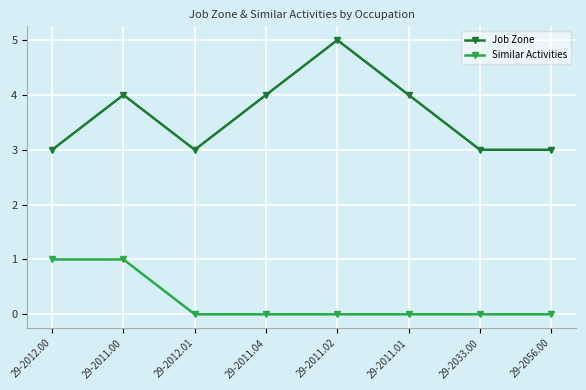

True or false: Similar Activities has a value of 0 at 29-2056.00.

True